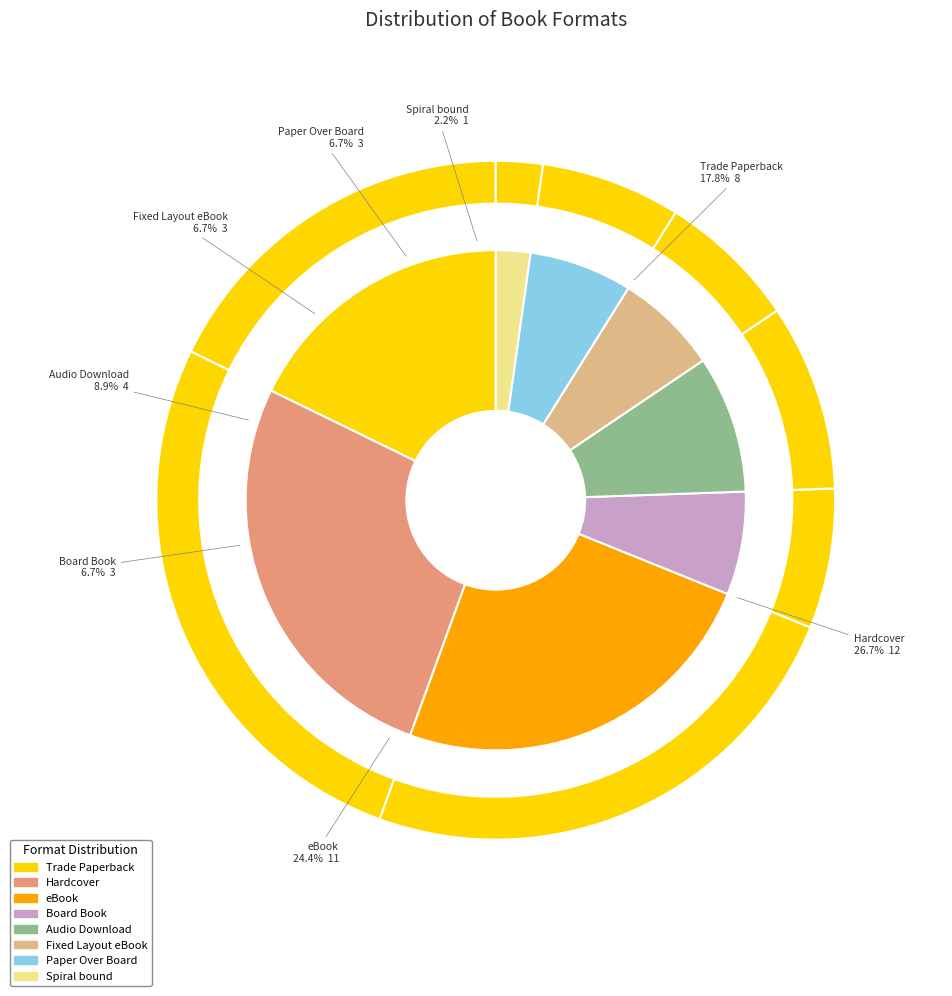

Between Trade Paperback and Hardcover, which is larger?

Hardcover